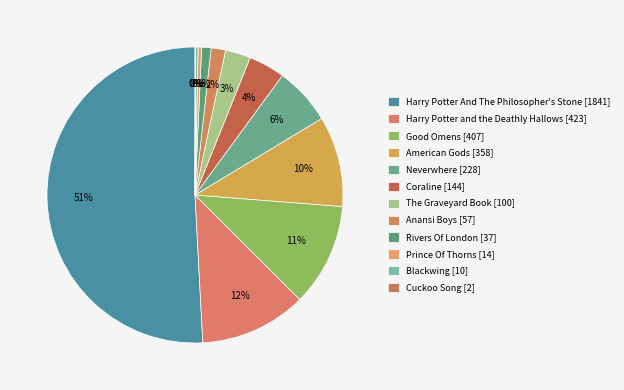

To the nearest percent, what is the difference between the Anansi Boys and Harry Potter And The Philosopher's Stone slice percentages?

49%